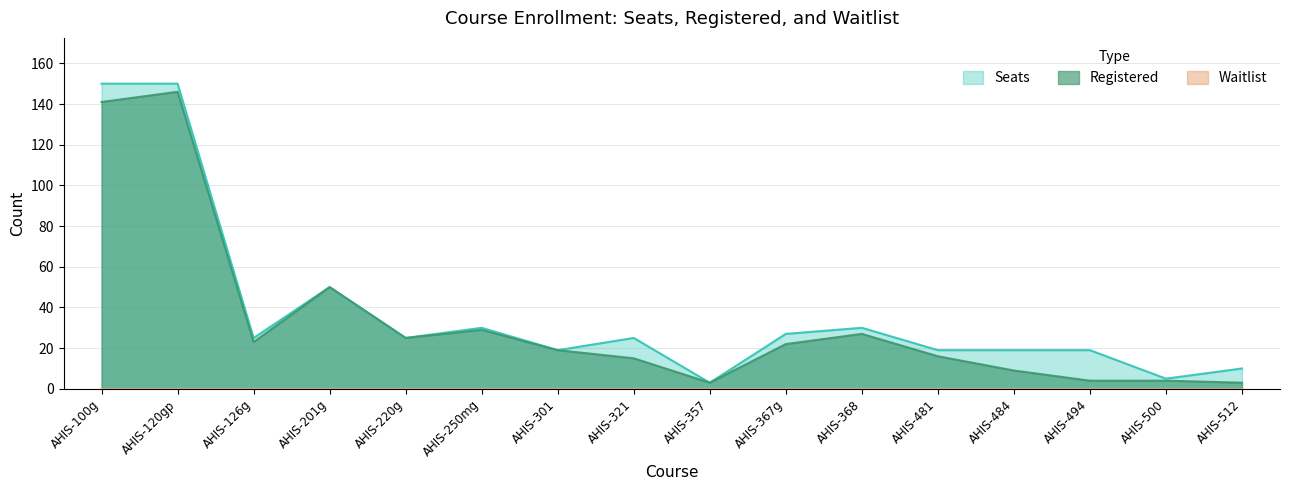

What is the total value across all series at AHIS-301?

38